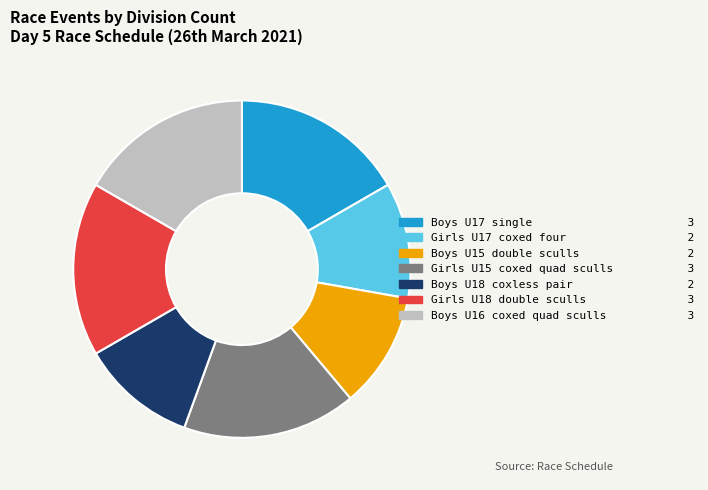

Is there any slice that represents more than half of the pie?

No